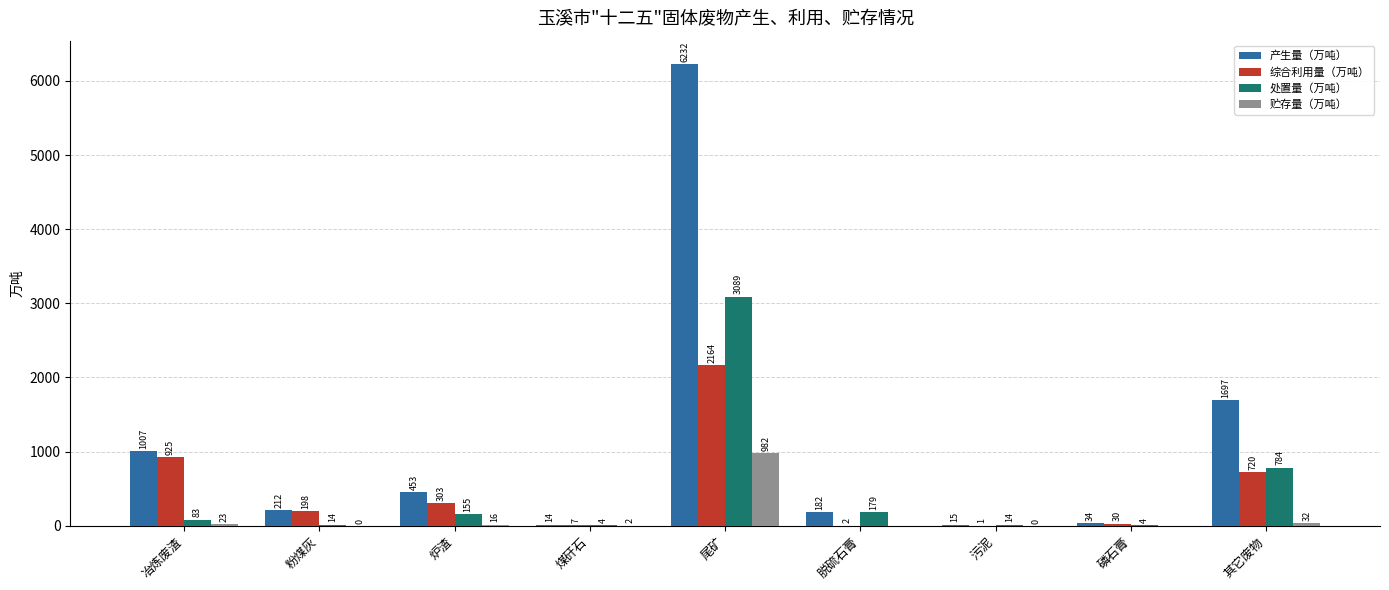

Which series has the largest total across all categories?

产生量（万吨）